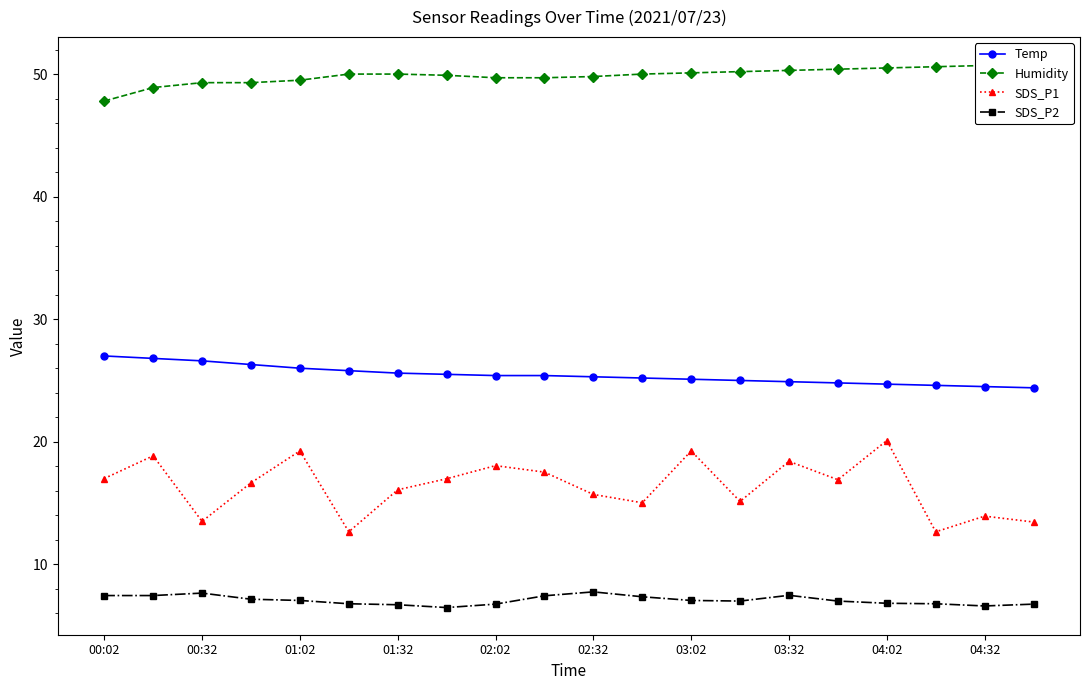

True or false: SDS_P1 and Temp cross at least once.

False